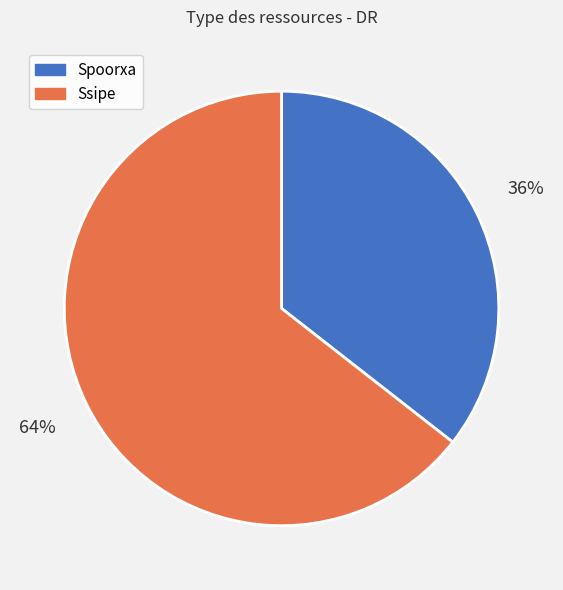

What is the largest slice in the pie chart?

Ssipe